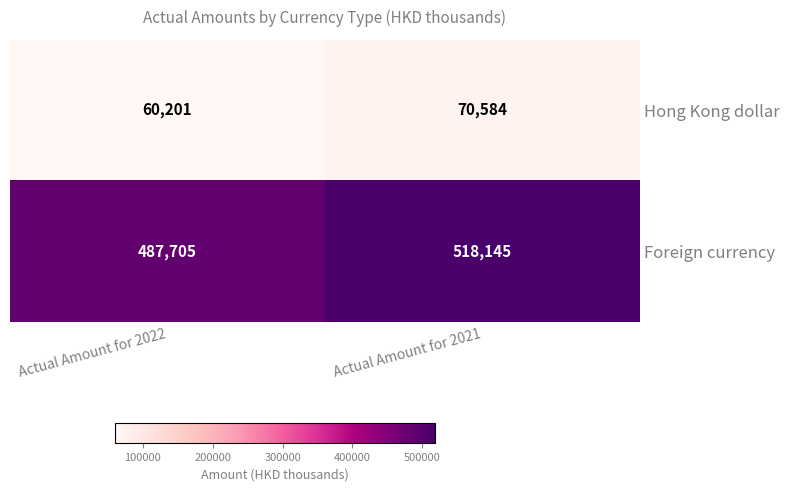

List the series in order of their peak value, highest first.

Foreign currency, Hong Kong dollar